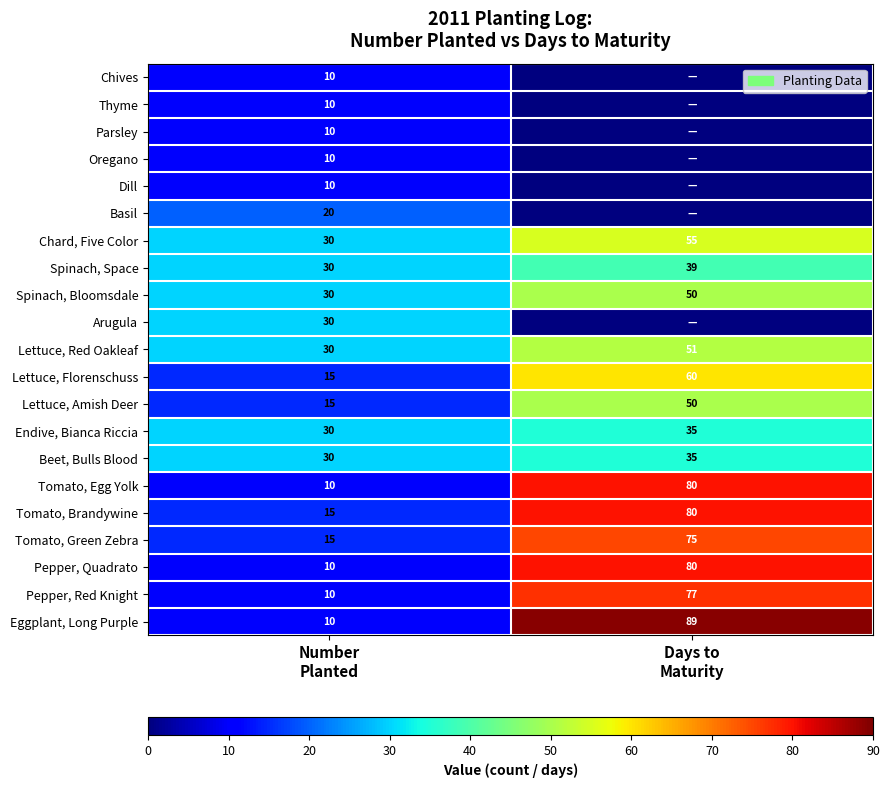

What is the difference between the maximum and minimum values in the Spinach, Bloomsdale series?

20